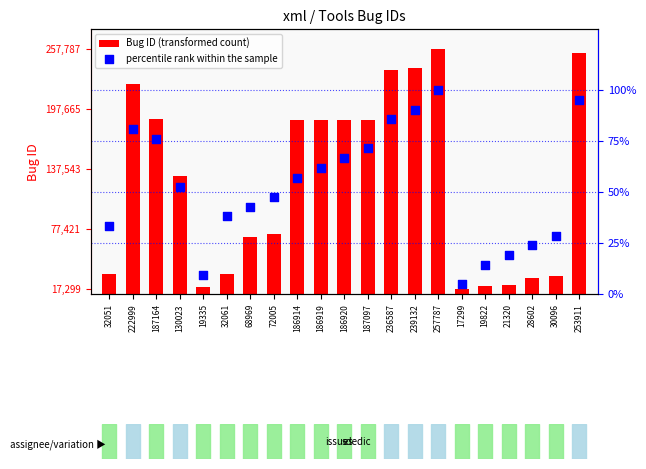

At which category is the sum across all series the highest?

257787